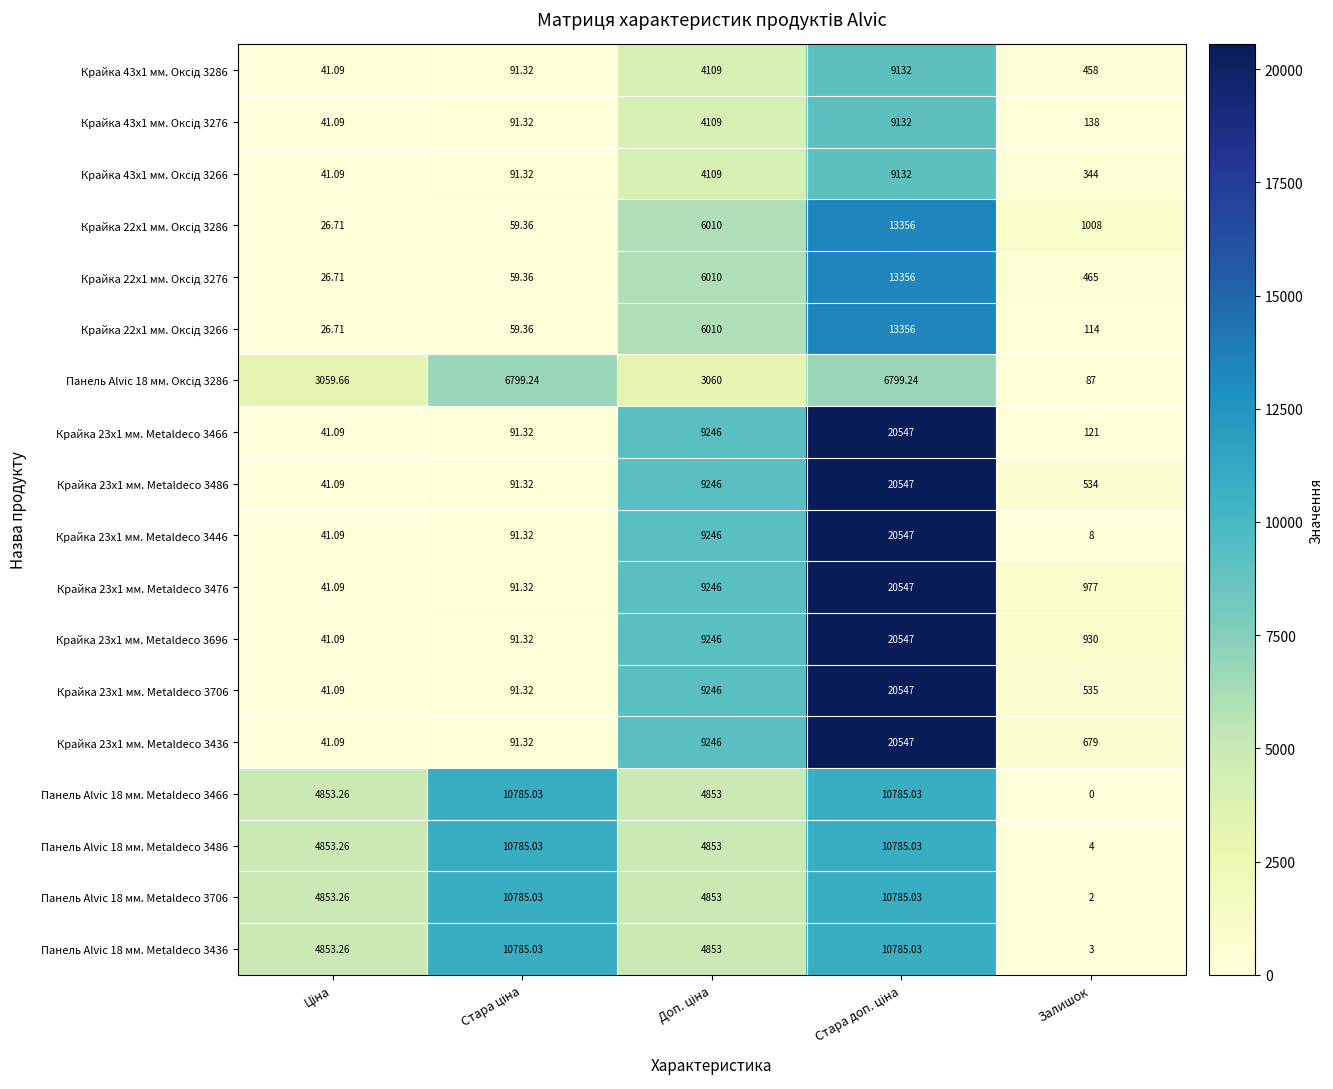

What is the greatest value displayed?

20547.0